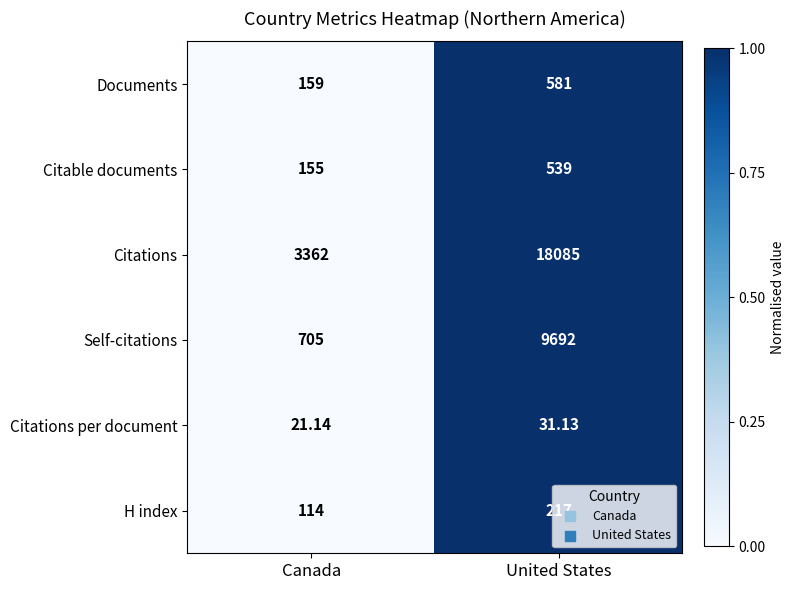

Which series has the widest spread of values?

Citations